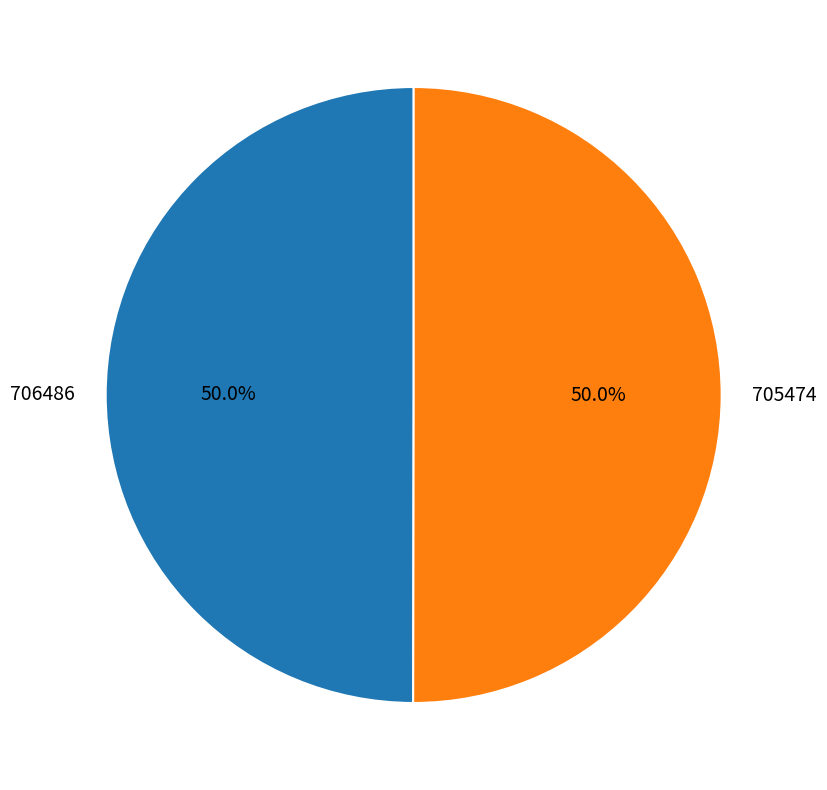

Do 706486 and 705474 together represent more than half of the pie?

Yes